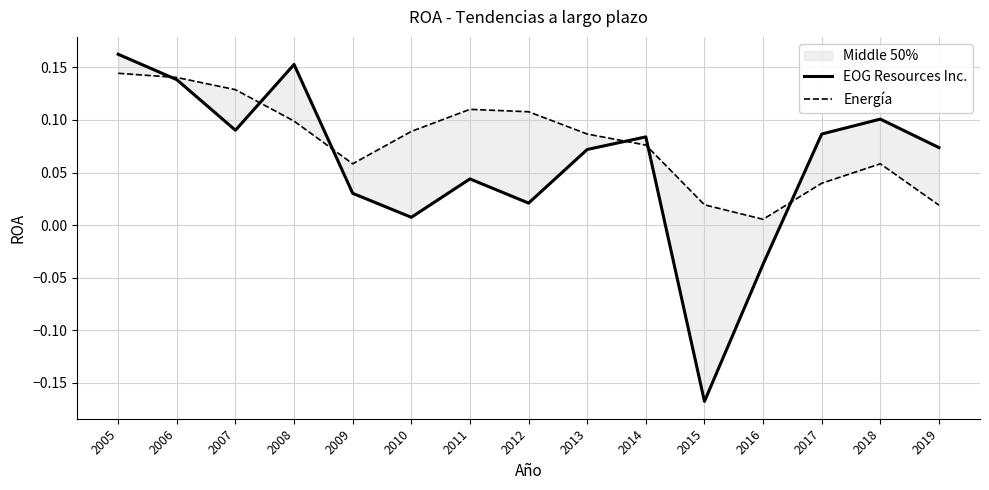

How many lines are shown in the chart?

2